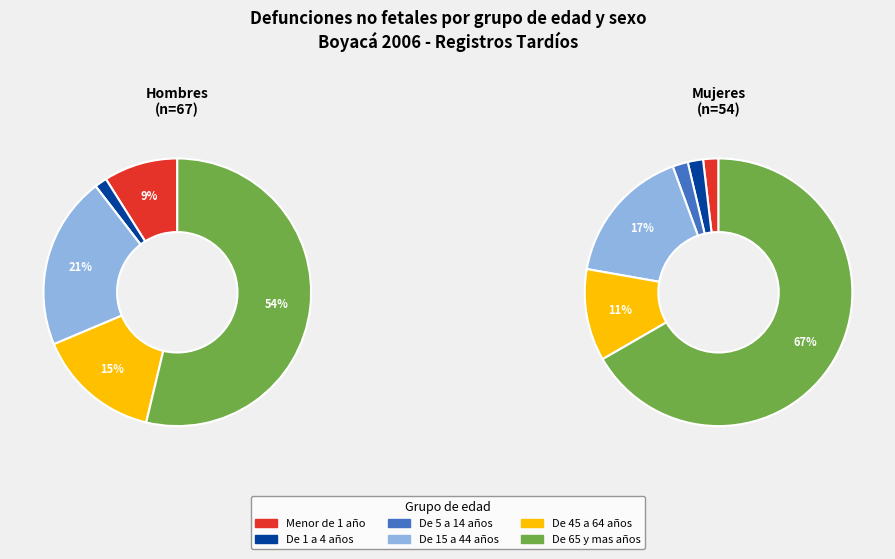

Do De 65 y mas años and De 1 a 4 años together represent more than half of the pie?

Yes